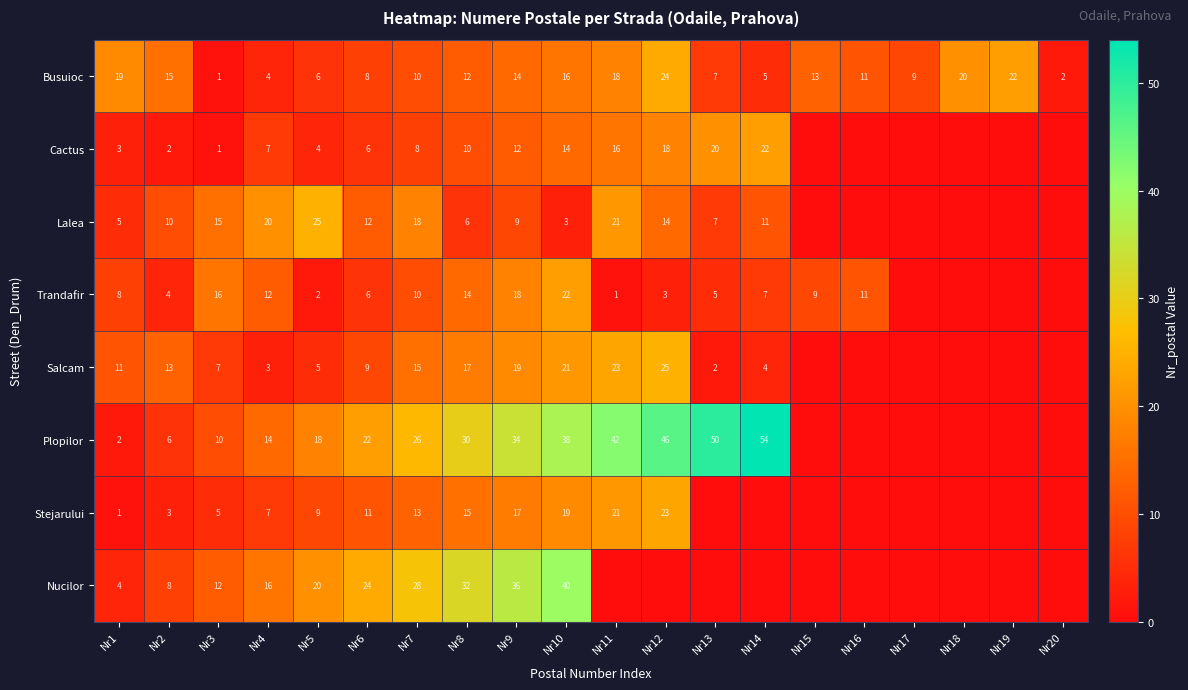

Between Nr2 and Nr5, which series saw the biggest shift?

Lalea